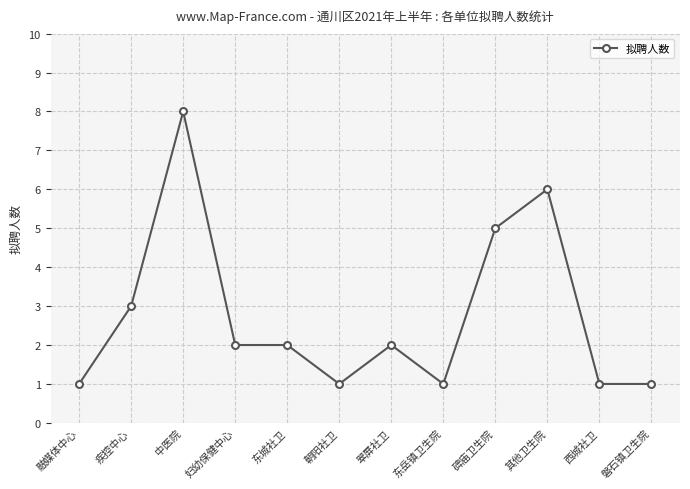

What is the sum of all values?

33